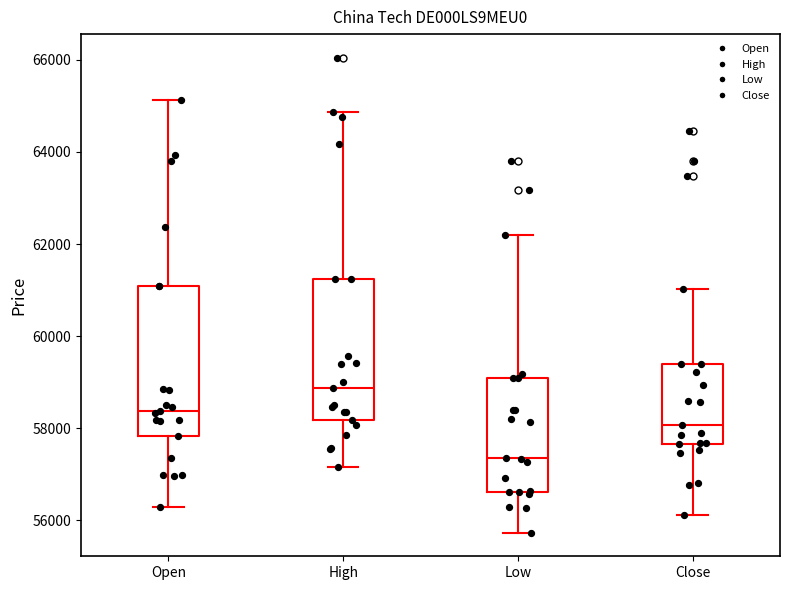

Reading left to right, read every box against the y-axis: the position of its median line, the range the box covers, and the ends of its whiskers. The values are not printed on the chart, so give them approximately, as read against the axis.

Open: median 58400, box 57800 to 61000, whiskers 56200 to 65200
High: median 58800, box 58200 to 61200, whiskers 57200 to 64800
Low: median 57400, box 56600 to 59000, whiskers 55800 to 62200
Close: median 58000, box 57600 to 59400, whiskers 56200 to 61000